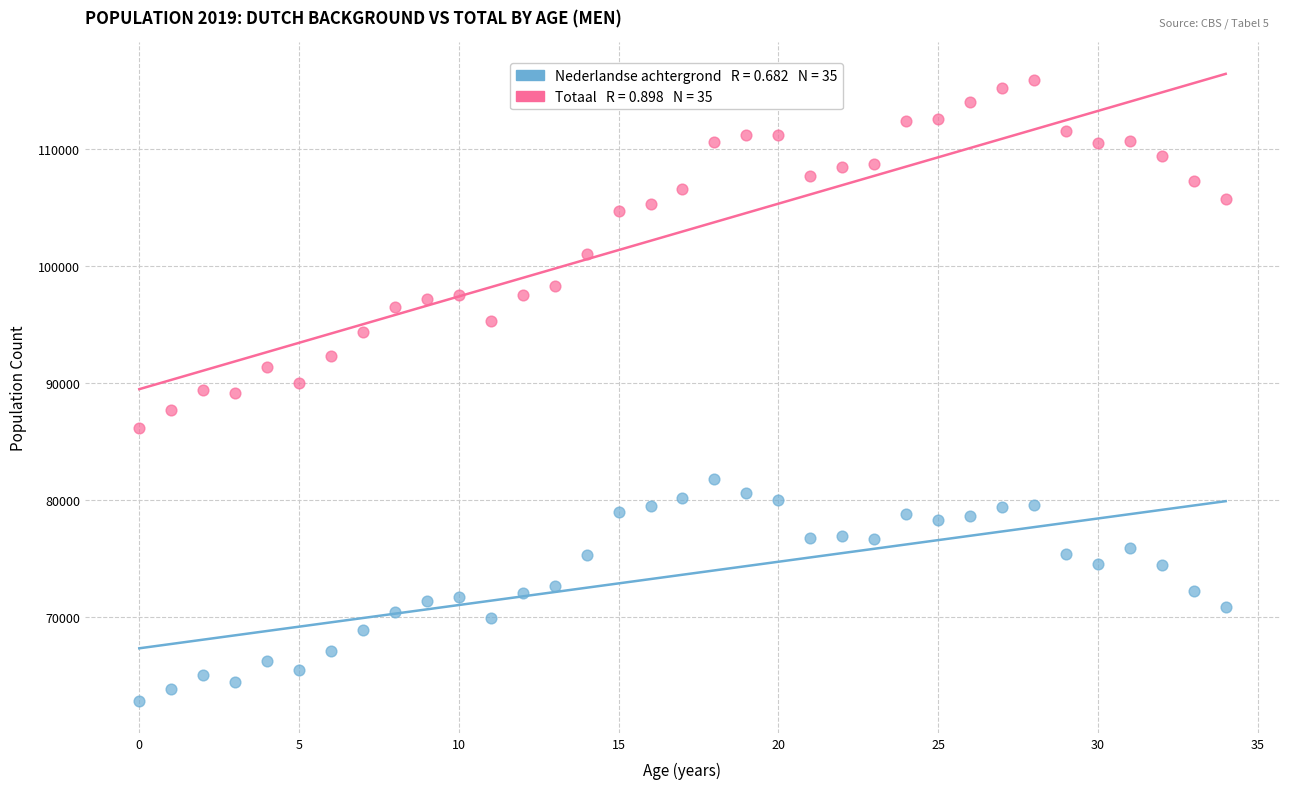

Across all data points, what is the range of Y values (max minus min)?

53088